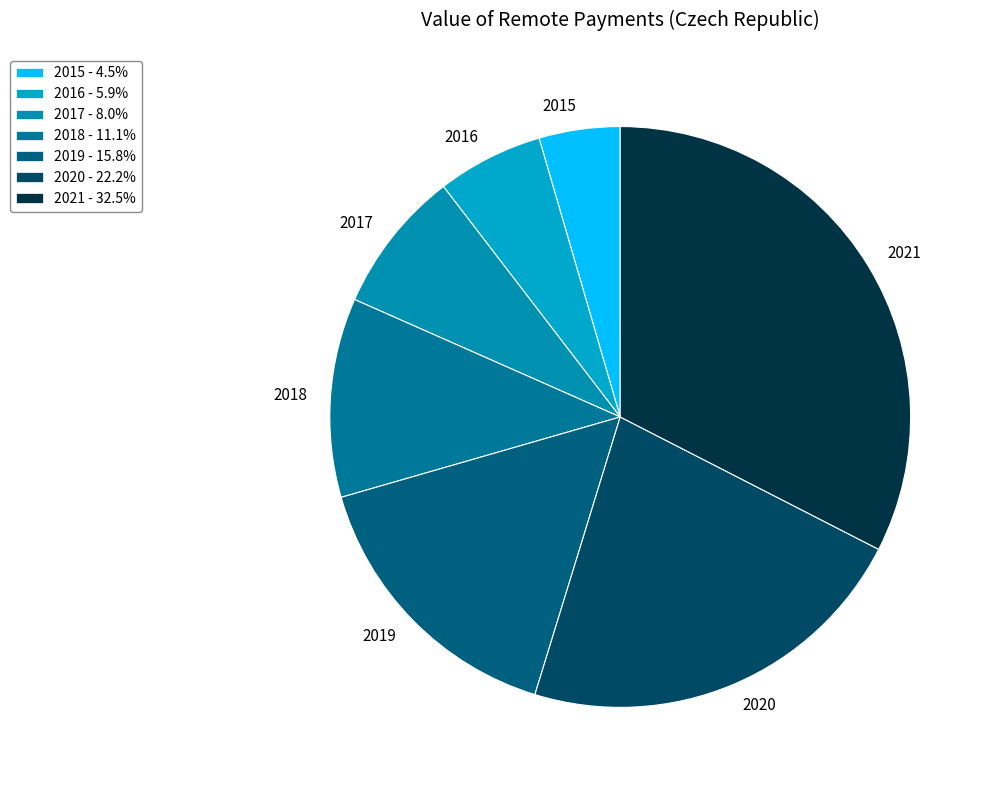

Combined, do 2018 and 2015 account for over 50%?

No